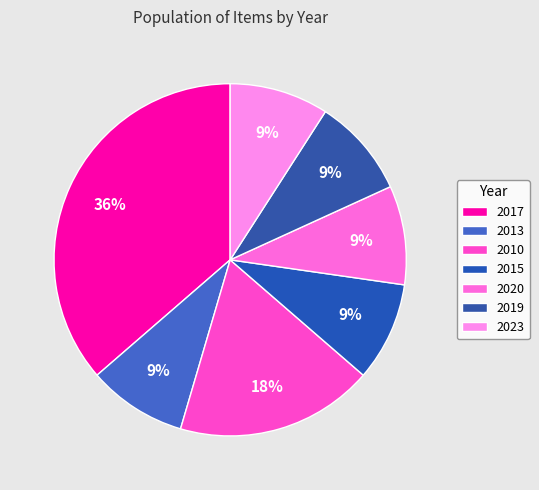

How many segments does this pie chart have?

7